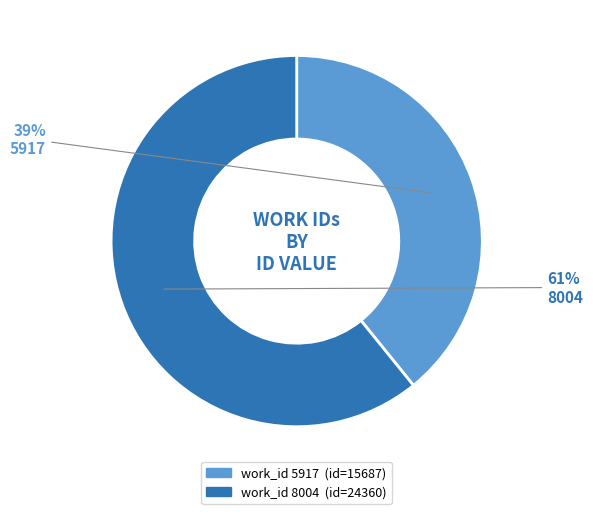

To the nearest percent, what is the difference between the largest and smallest slice percentages?

22%